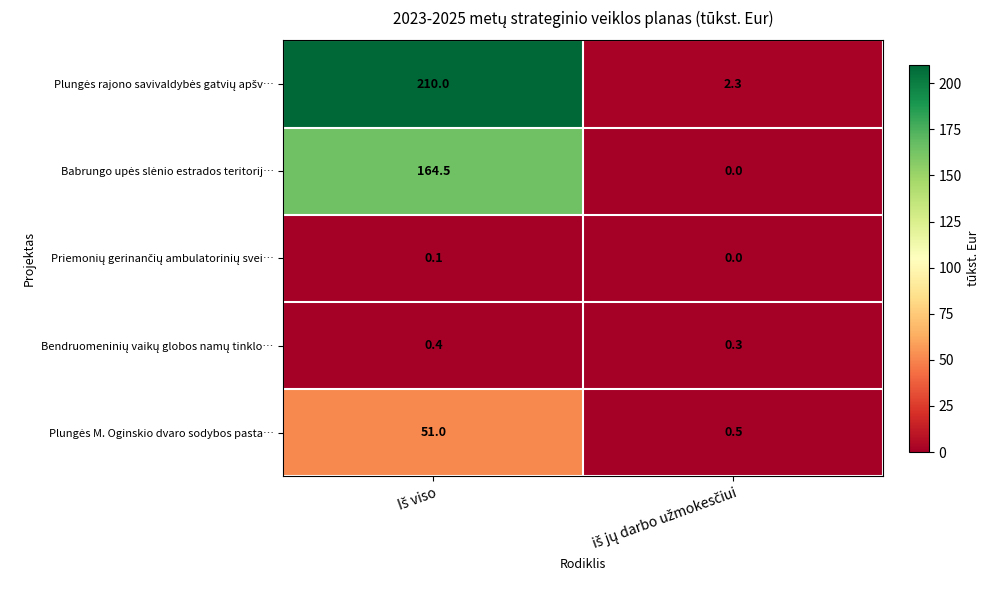

How many series are shown in this chart?

5